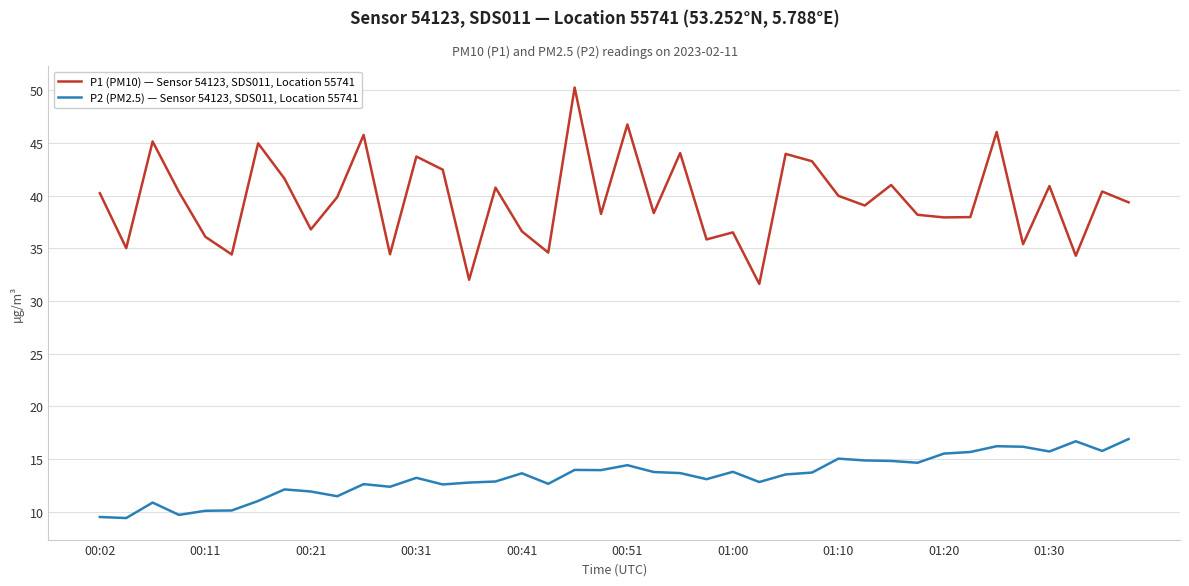

List the series in order of their peak value, highest first.

P1 (PM10) — Sensor 54123, SDS011, Location 55741, P2 (PM2.5) — Sensor 54123, SDS011, Location 55741